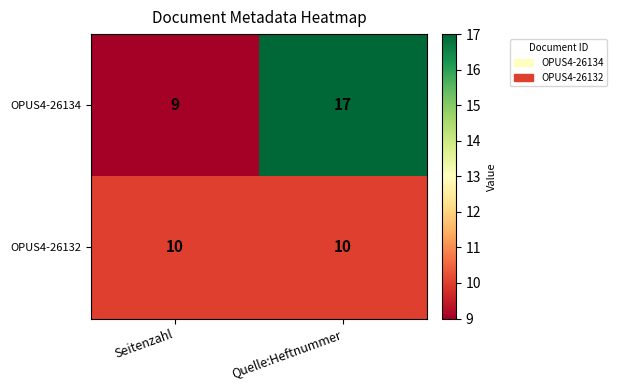

True or false: OPUS4-26132 has a value of 10 at Seitenzahl.

True